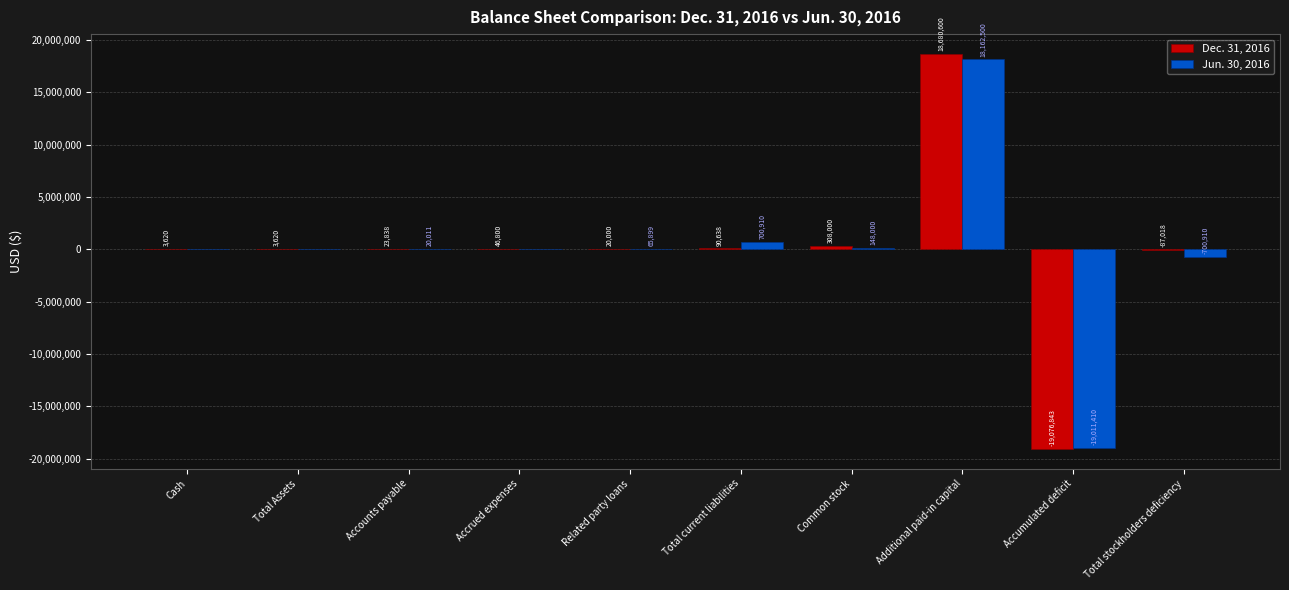

What value does the Dec. 31, 2016 series have at Accumulated deficit, to the nearest 50?

-19076850